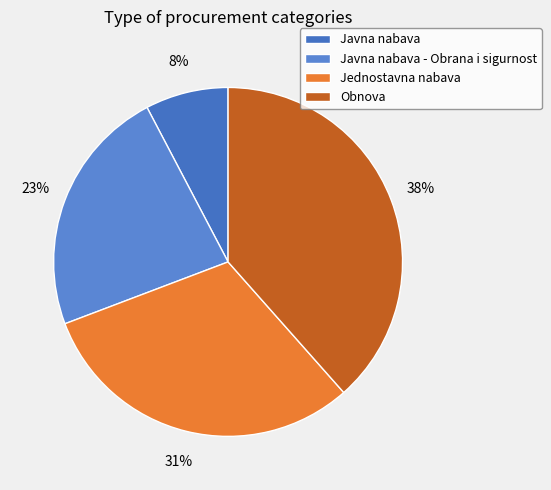

What percentage do Javna nabava and Javna nabava - Obrana i sigurnost together represent?

30.8%